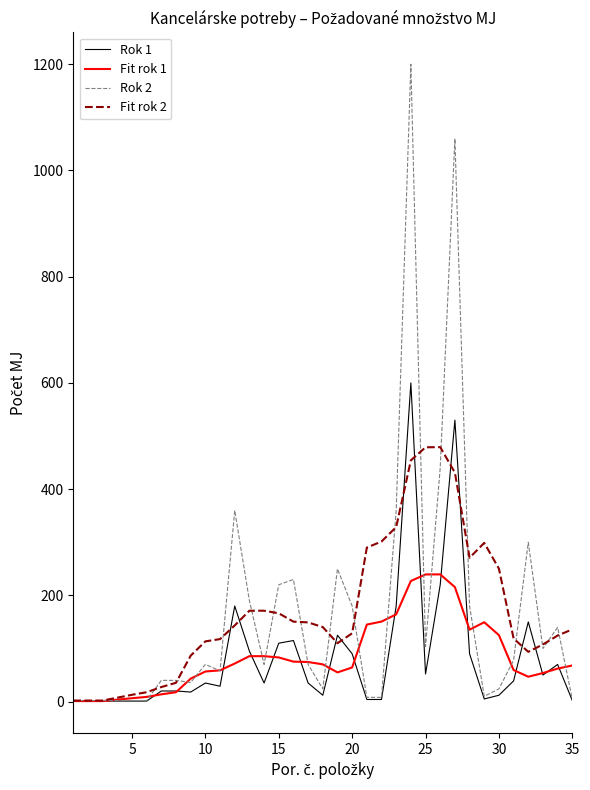

What is the maximum value for Rok 2?

1200.0